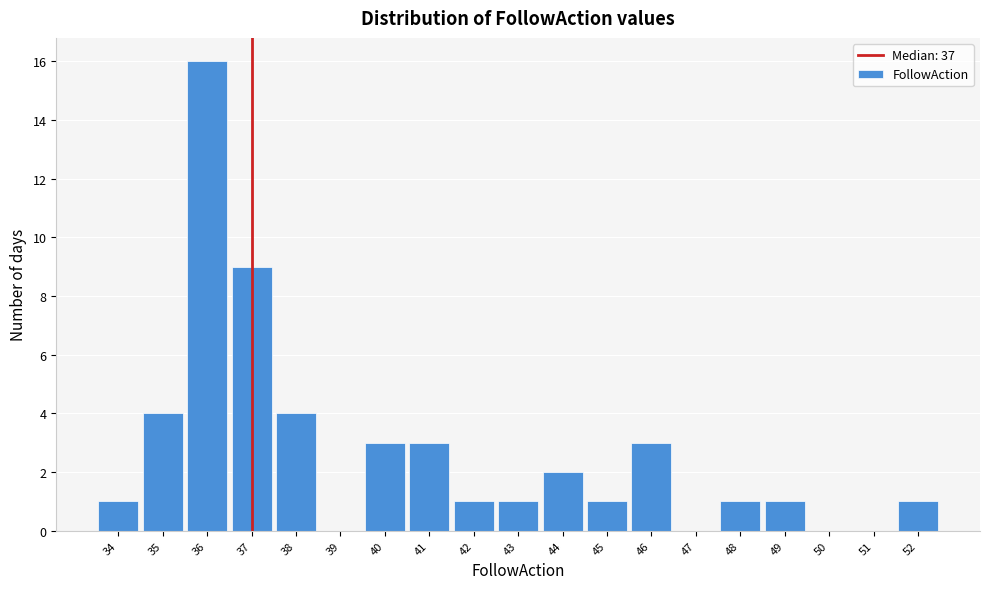

Which range on the x-axis has the tallest bar?

35.5 to 36.5